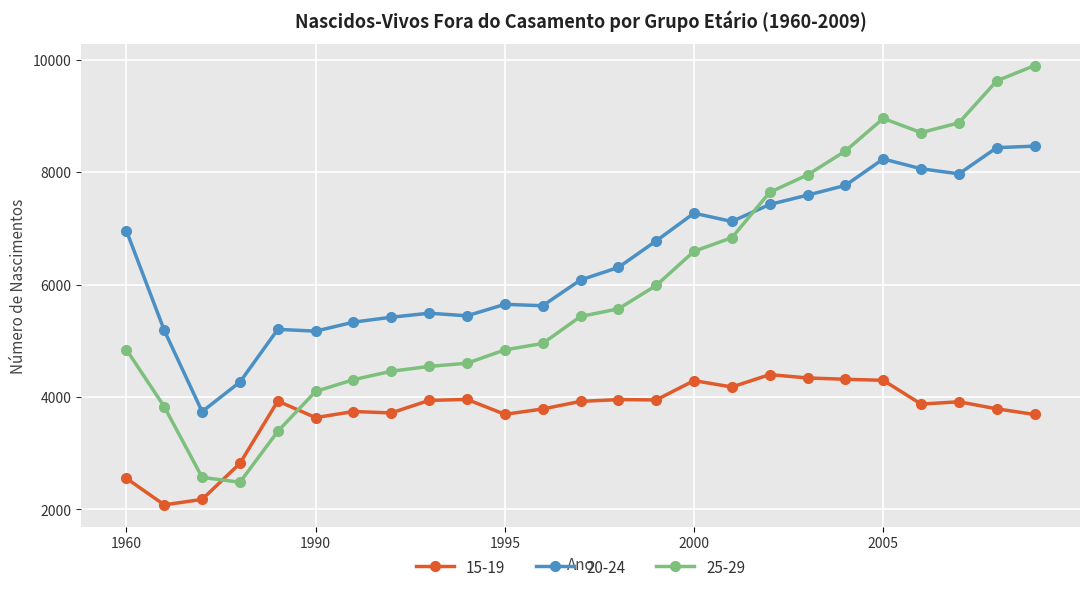

True or false: 15-19 and 20-24 intersect in this chart.

False